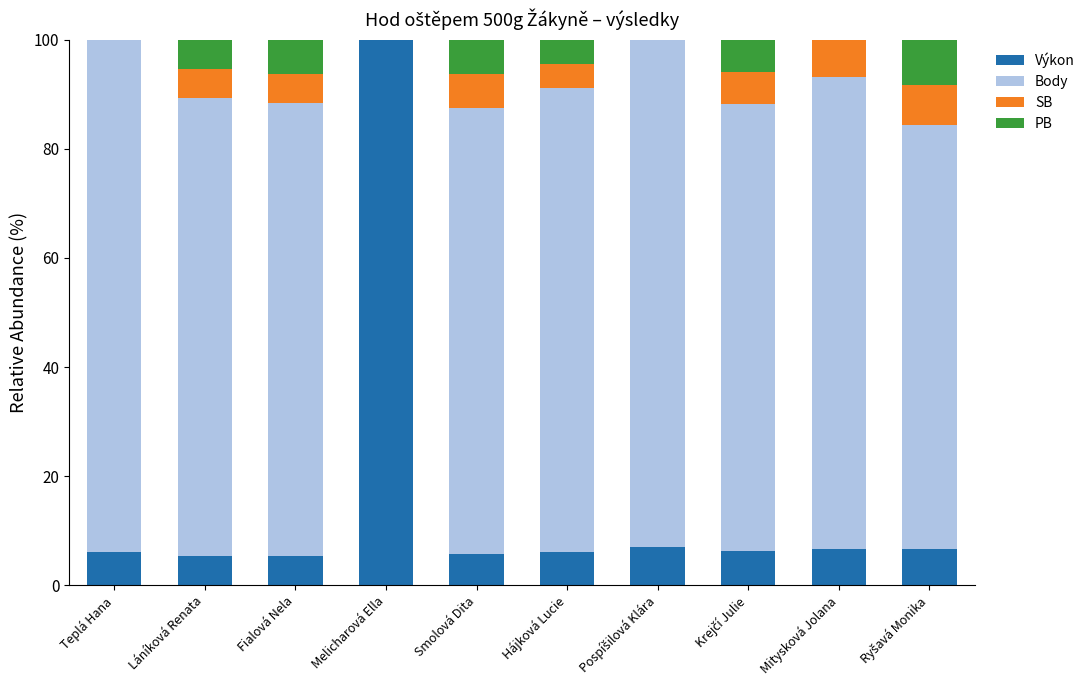

What is the maximum value for Výkon?

100.0